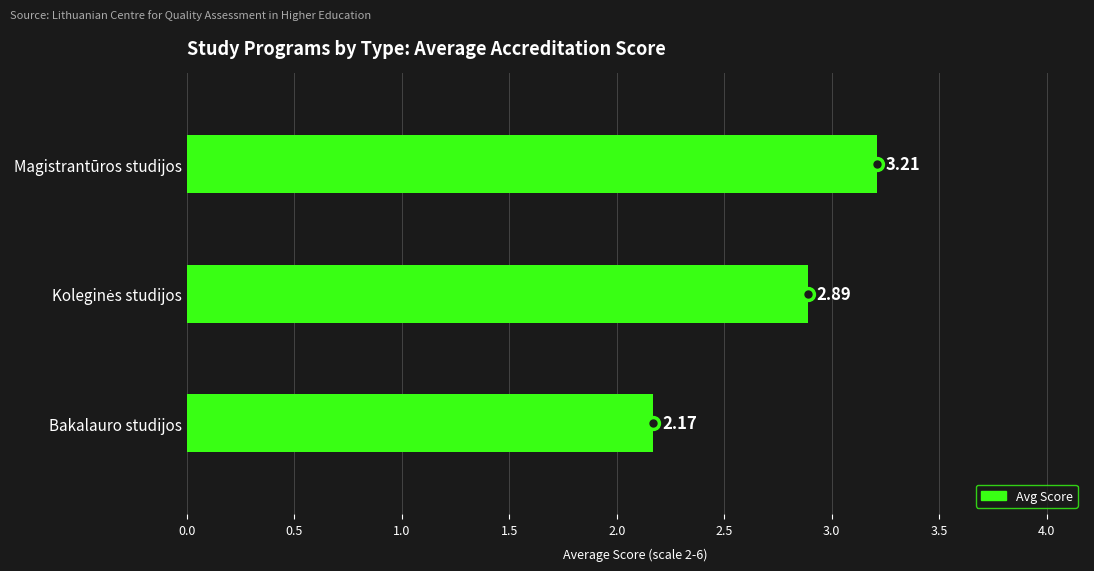

Which label corresponds to the largest value in the chart?

Magistrantūros studijos